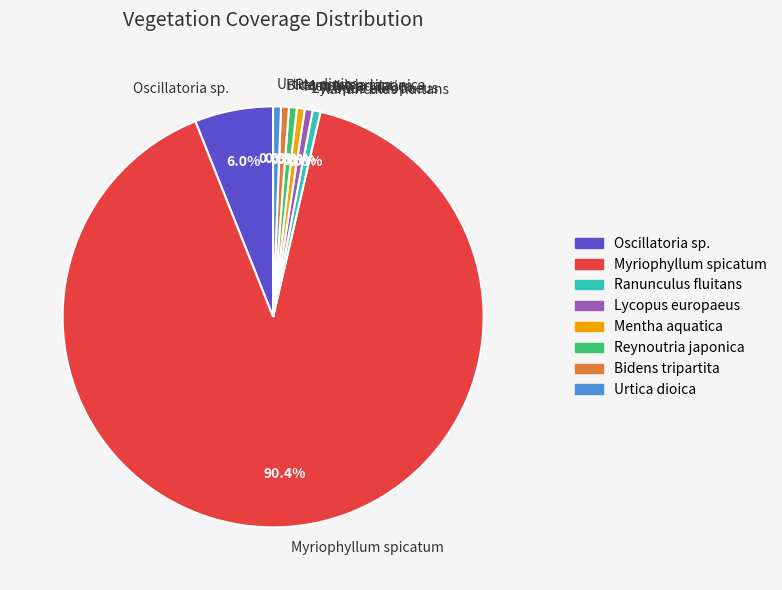

What is the majority slice?

Myriophyllum spicatum